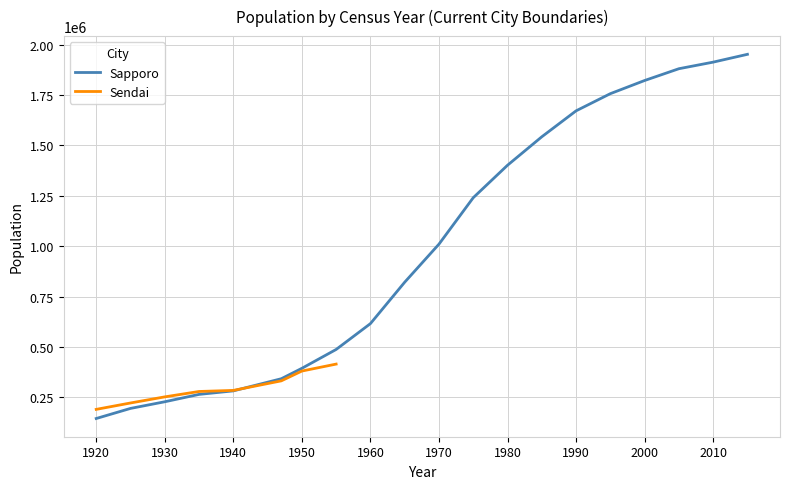

Count the number of categories in the chart.

20